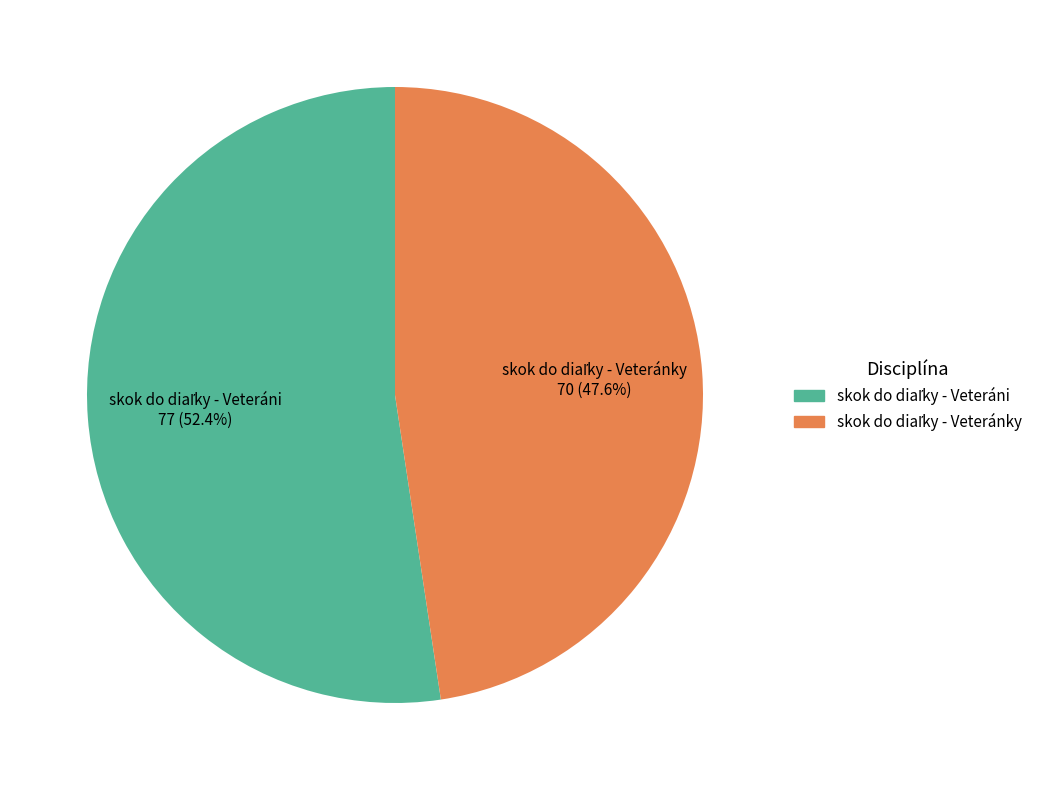

Is there any slice that represents more than half of the pie?

Yes